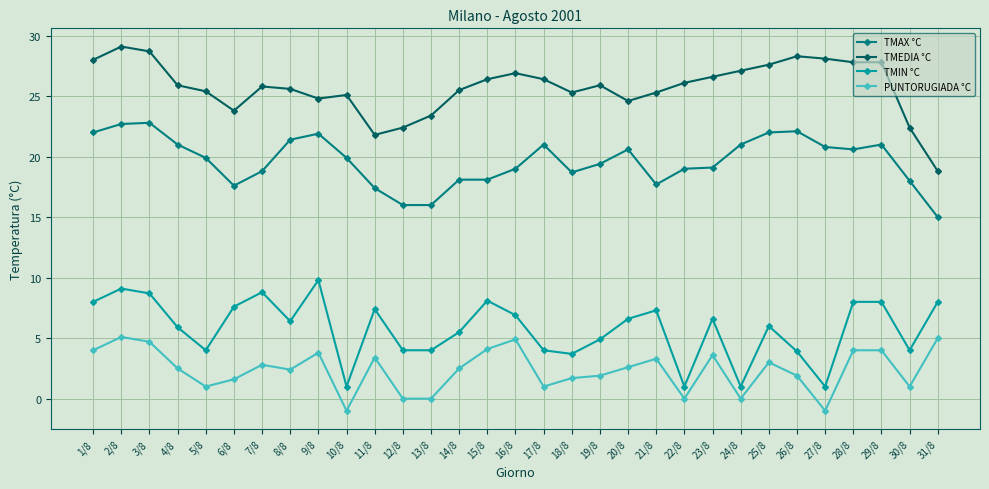

Where is the first local minimum for TMAX °C?

6/8